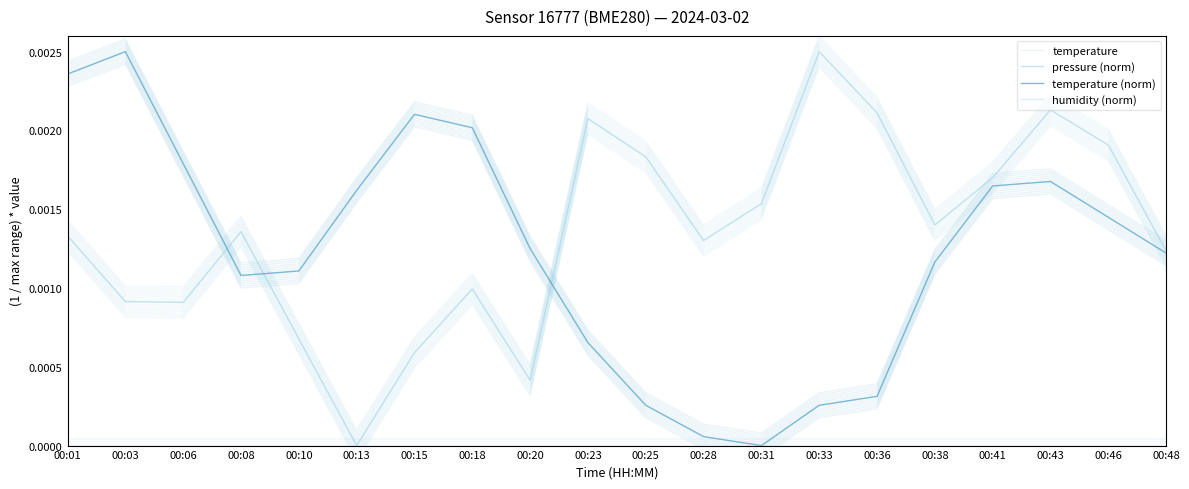

Rank the series at 00:43 from highest to lowest value.

pressure (norm), temperature, temperature (norm), humidity (norm)